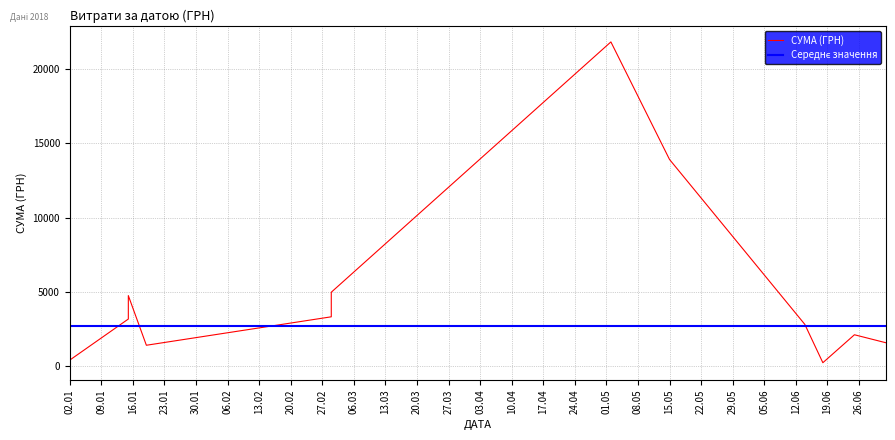

True or false: the data shows 224.0 at 02.01.2018.

True